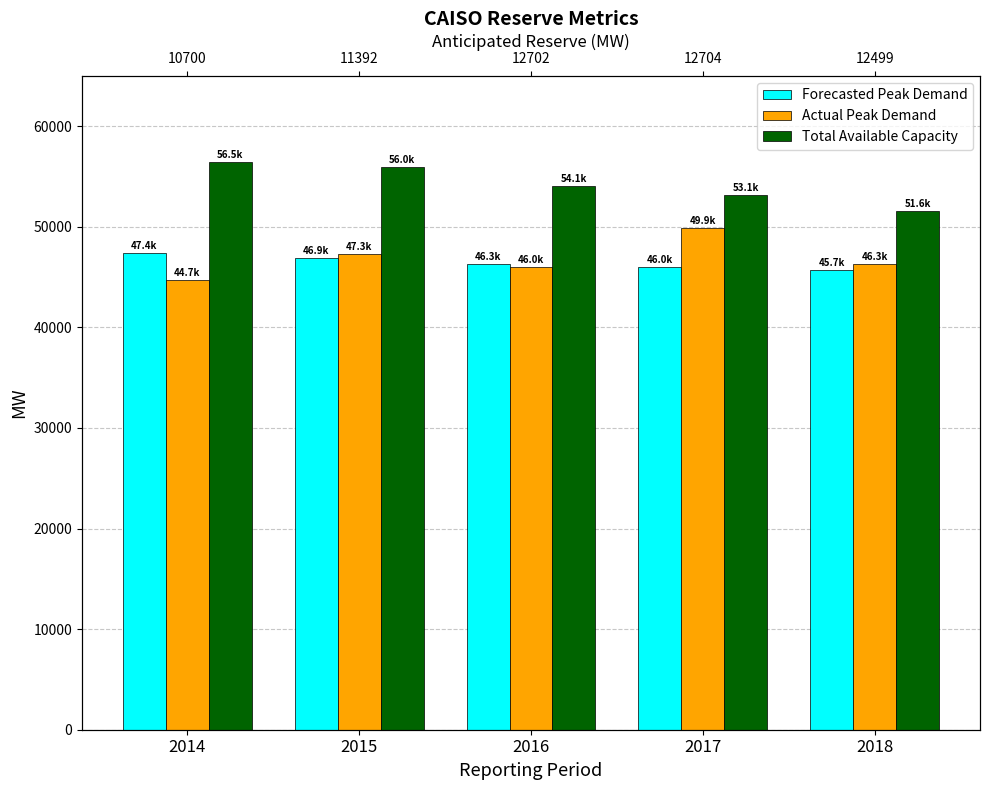

At which label does Forecasted Peak Demand (MW) reach its peak?

2014